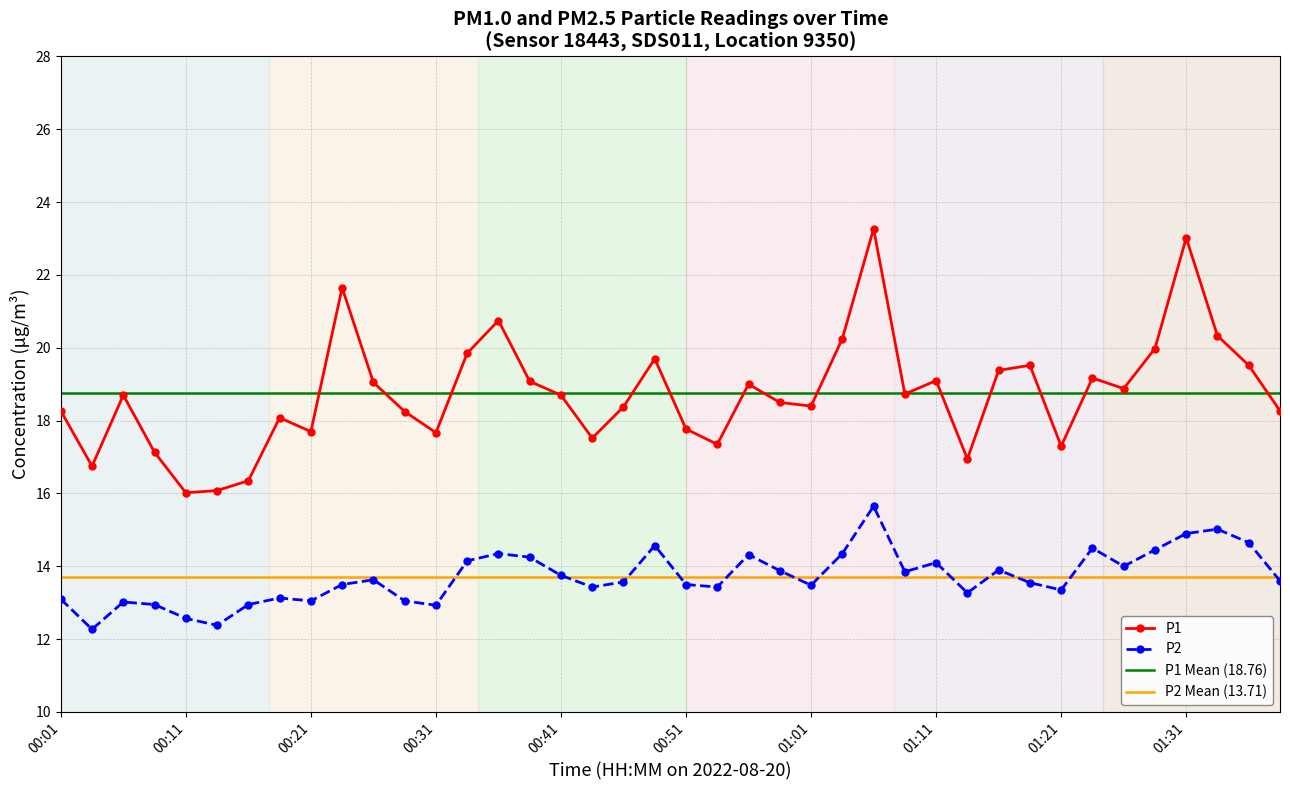

What is the label of the 40th point from the left?

01:38